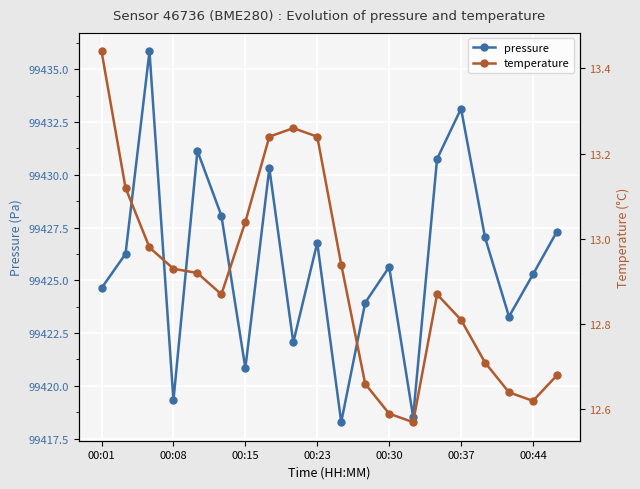

What is the value of the temperature point at the 20th from the left?

12.7